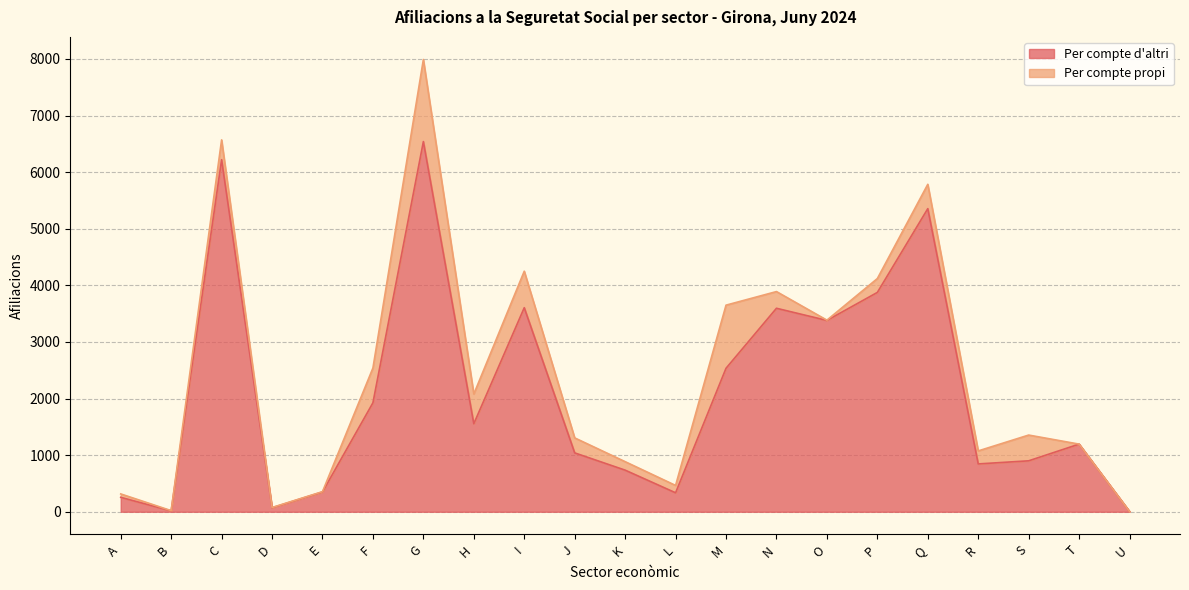

Where is the first local minimum?

B